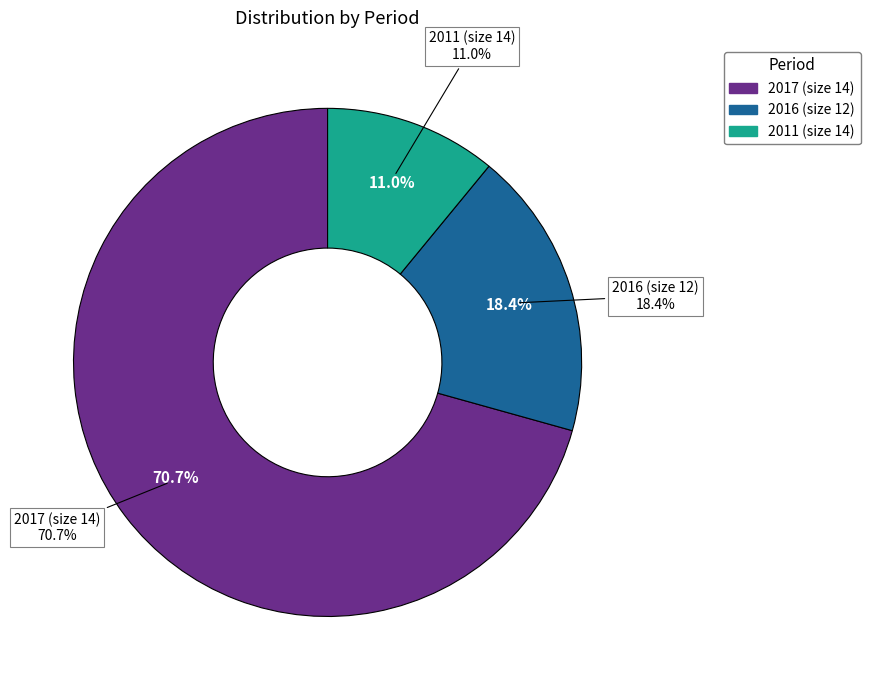

What is the change in value from 14 to 12?

-740